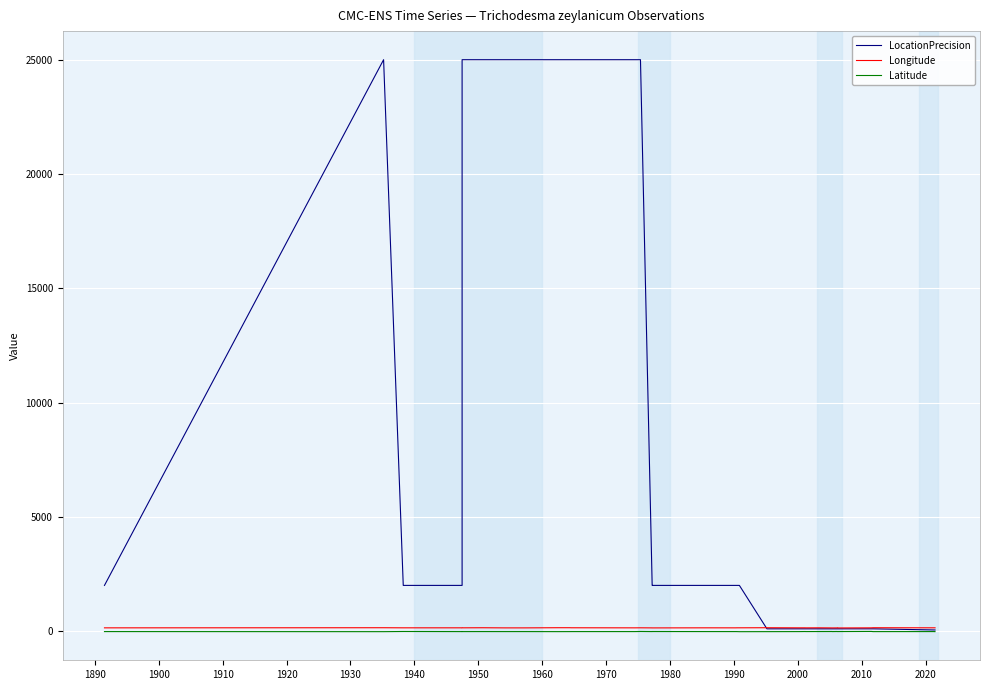

Reading right to left, extract all data points from this chart.

LocationPrecision: 50.0	50.0	100.0	100.0	100.0	100.0	100.0	100.0	100.0	100.0	100.0	100.0	100.0	100.0	100.0	100.0	100.0	100.0	2000.0	2000.0	2000.0	2000.0	2000.0	2000.0	25000.0	25000.0	25000.0	25000.0	25000.0	25000.0	25000.0	25000.0	25000.0	2000.0	2000.0	25000.0	2000.0
Longitude: 144.2	144.4	148.0	143.0	138.4	139.4	138.5	147.6	147.6	140.9	139.4	139.7	140.9	144.4	142.2	144.4	143.6	148.2	144.7	144.4	143.0	144.0	140.7	141.6	144.8	143.1	146.1	148.6	148.6	141.8	141.8	147.4	144.1	144.2	144.0	148.1	143.1
Latitude: -21.2	-20.4	-21.5	-14.0	-19.2	-19.8	-18.7	-20.5	-20.5	-18.0	-20.4	-17.6	-18.0	-18.9	-20.2	-18.0	-21.0	-23.1	-24.7	-20.4	-20.7	-20.5	-18.5	-20.4	-15.9	-20.7	-21.1	-21.7	-22.7	-20.7	-21.1	-20.2	-21.1	-21.1	-16.7	-23.9	-20.7